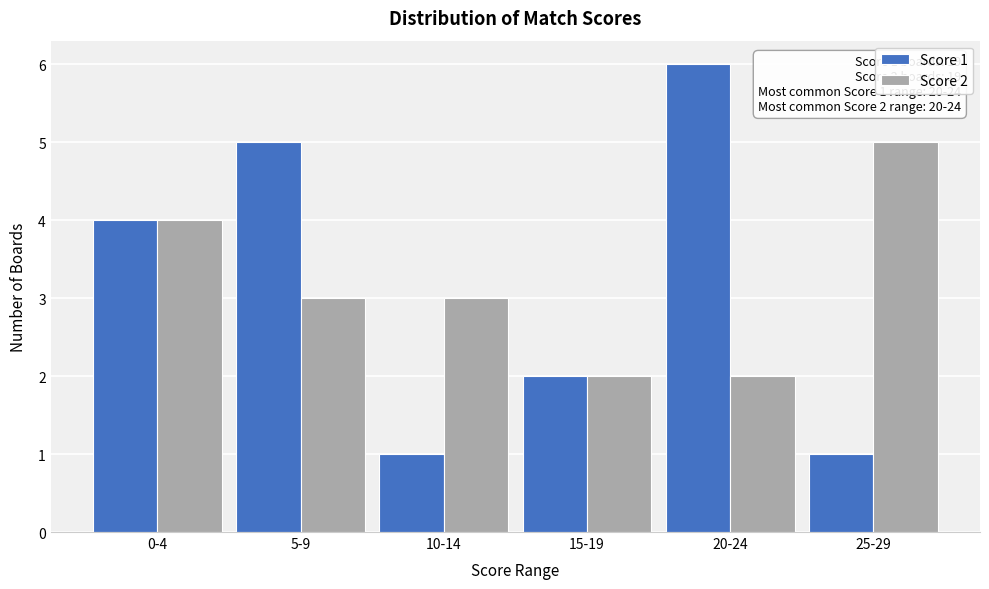

Reading left to right, transcribe all the data shown in this chart.

Score 1: 4	5	1	2	6	1
Score 2: 4	3	3	2	2	5